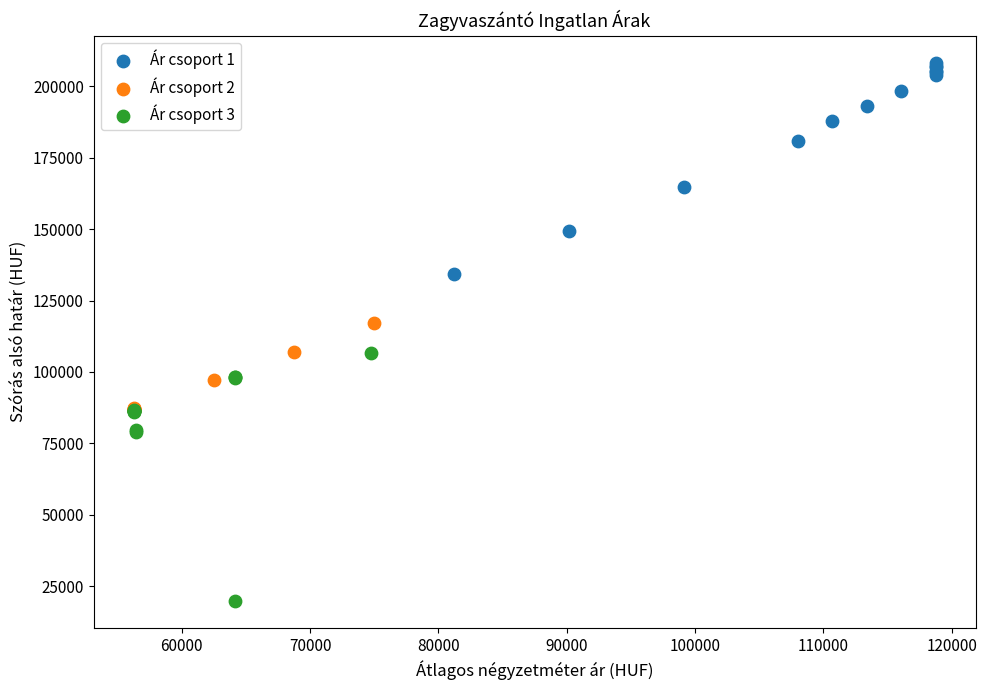

Which series contains the lowest Y value?

Ár csoport 3